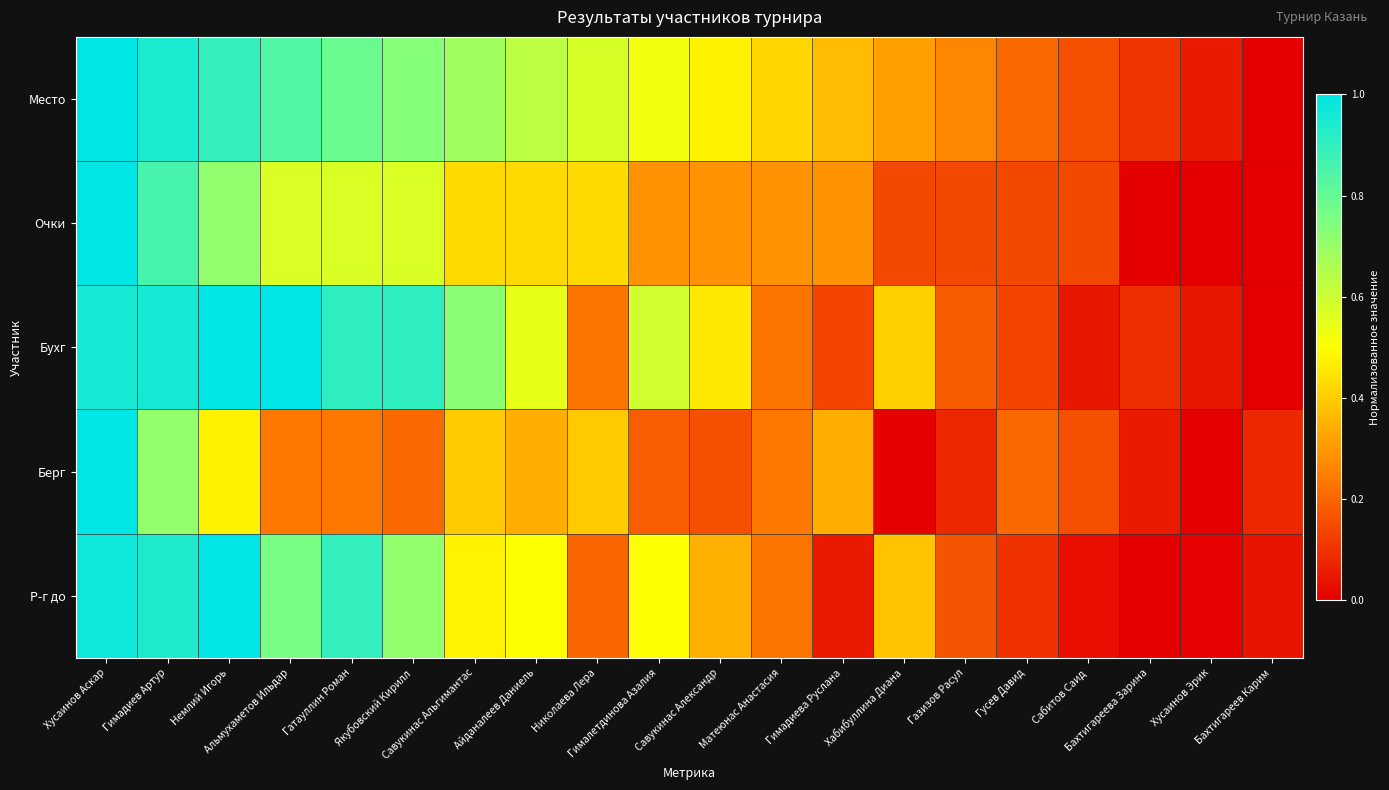

At how many categories does at least one series exceed 0?

20